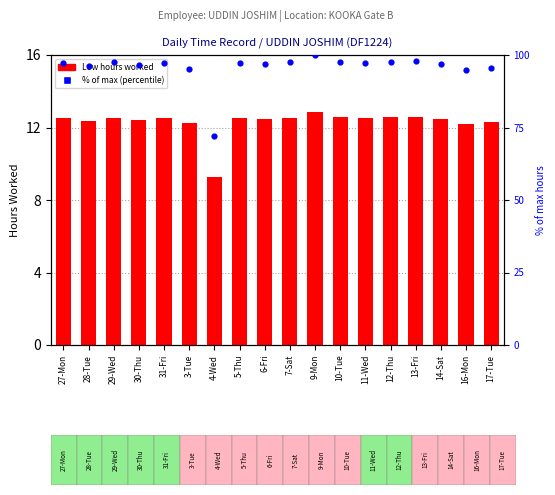

What are all the series names shown in the legend?

Low (hours), % of max